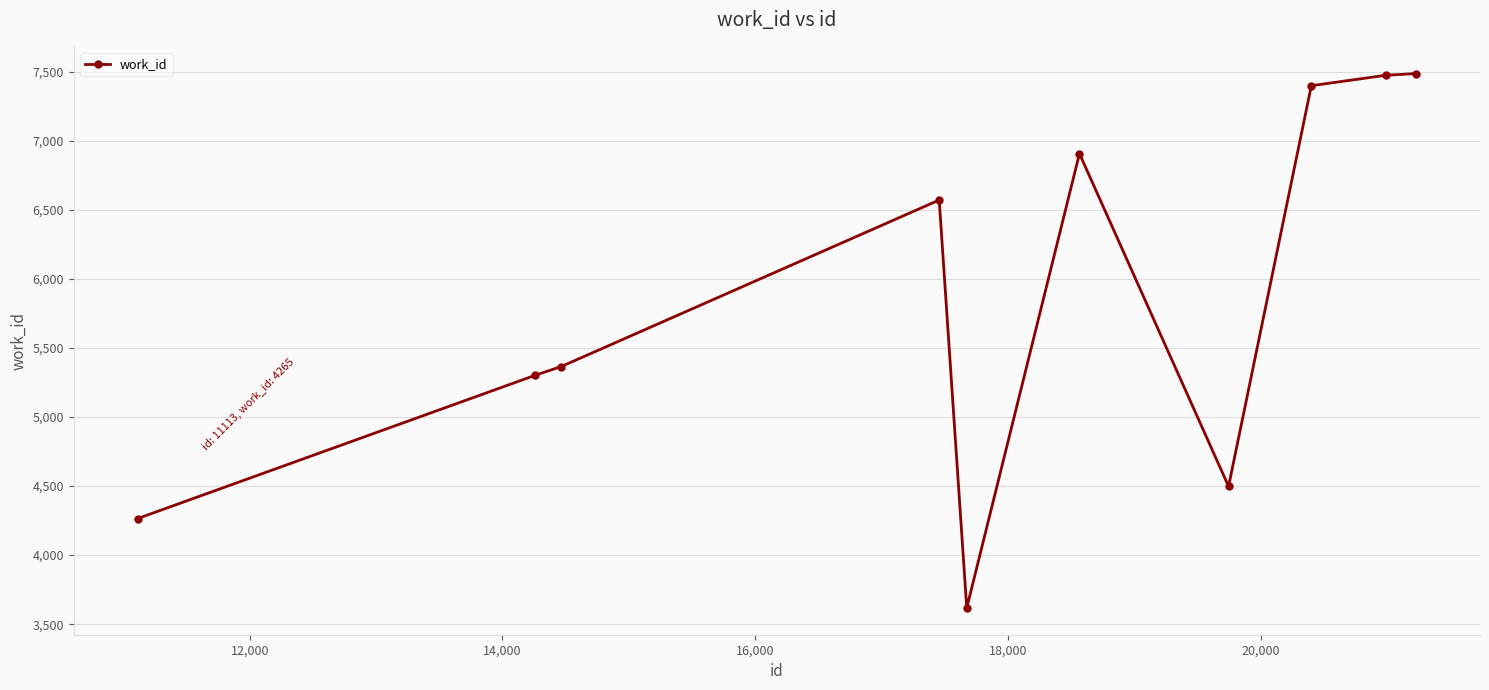

How many interior local valleys (lower than both neighbors) does the data have?

2